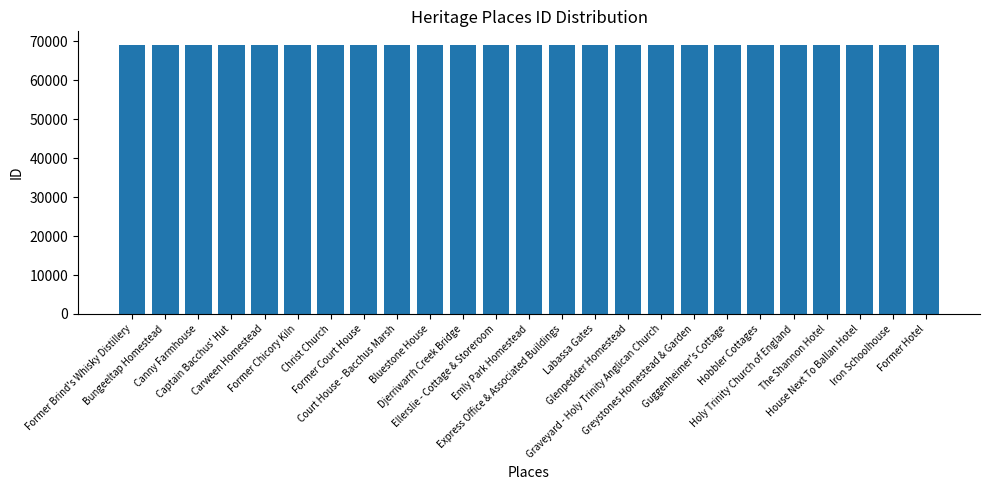

What is the minimum value shown in the chart?

69047